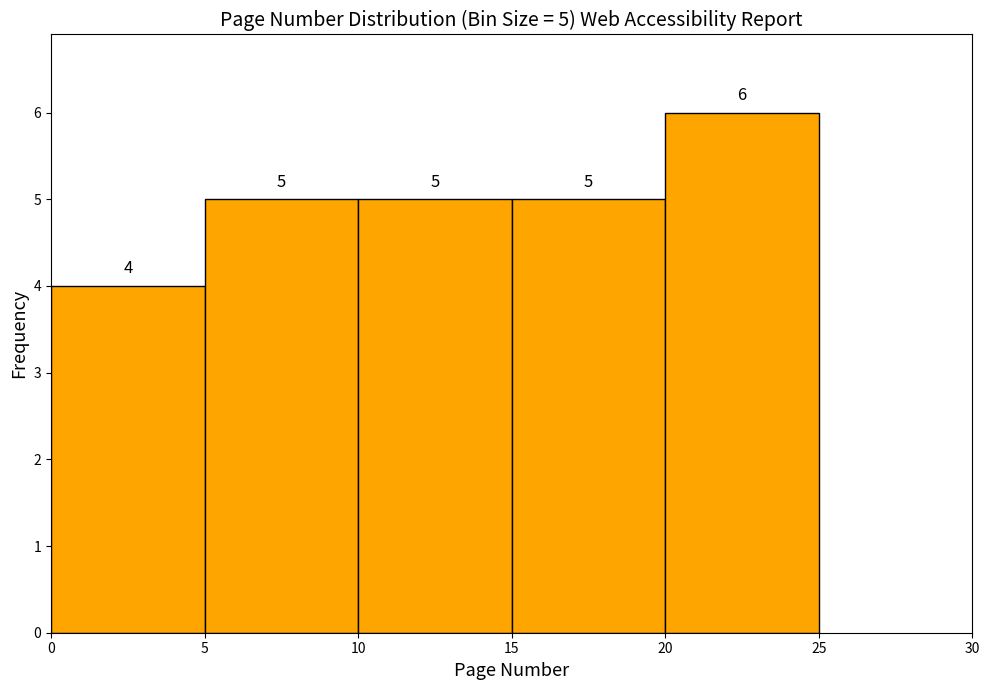

Over which range of the x-axis is the bar tallest?

20 to 25